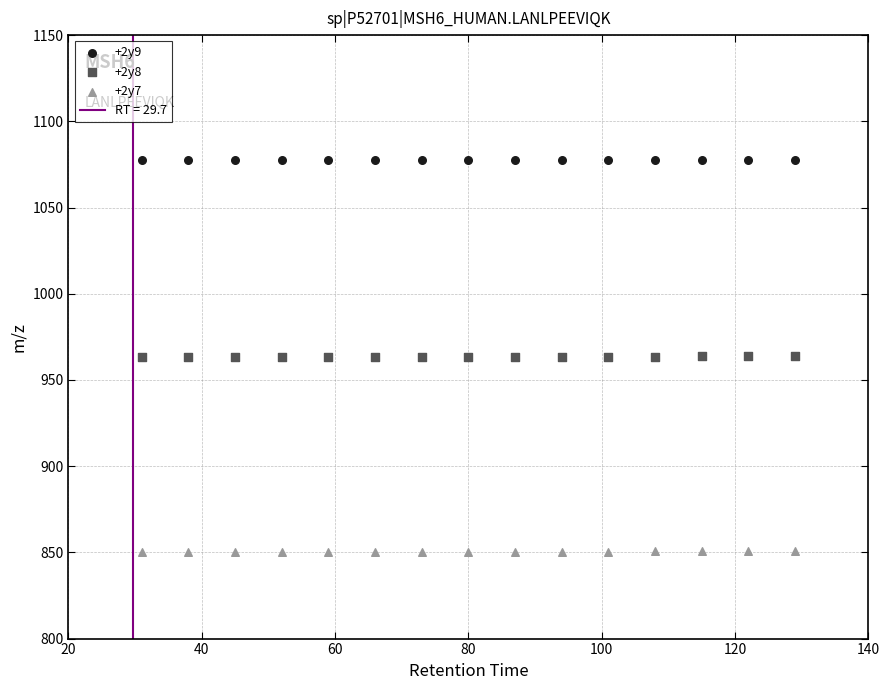

Across all data points, what is the range of X values (max minus min)?

98.0